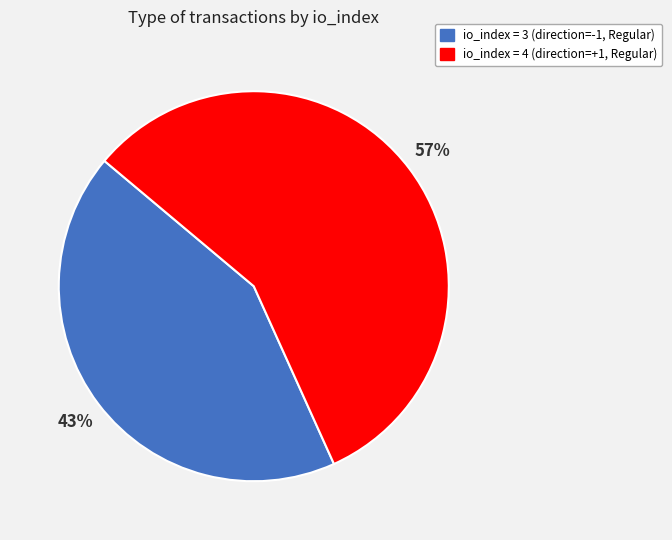

How many slices are in this pie chart?

2